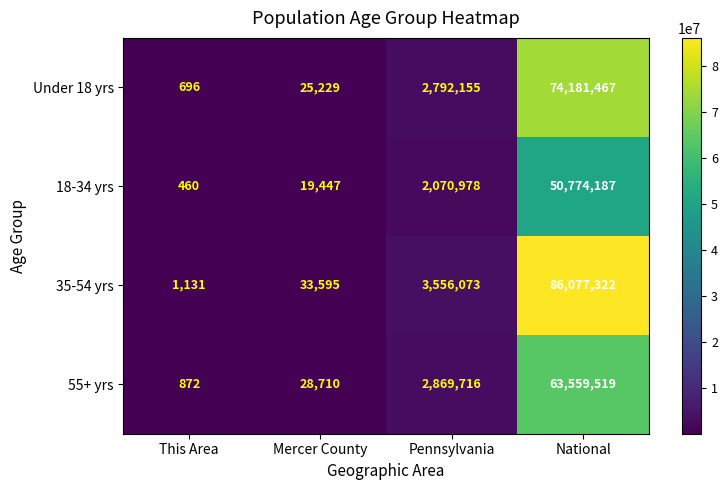

Is it true that 18-34 yrs equals 12881437 at National?

False